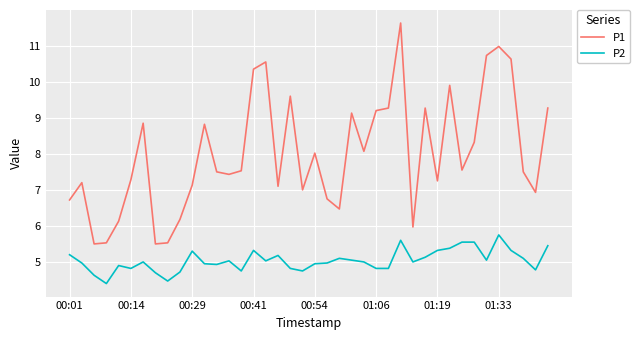

Rank the series by their average value, from lowest to highest.

P2, P1